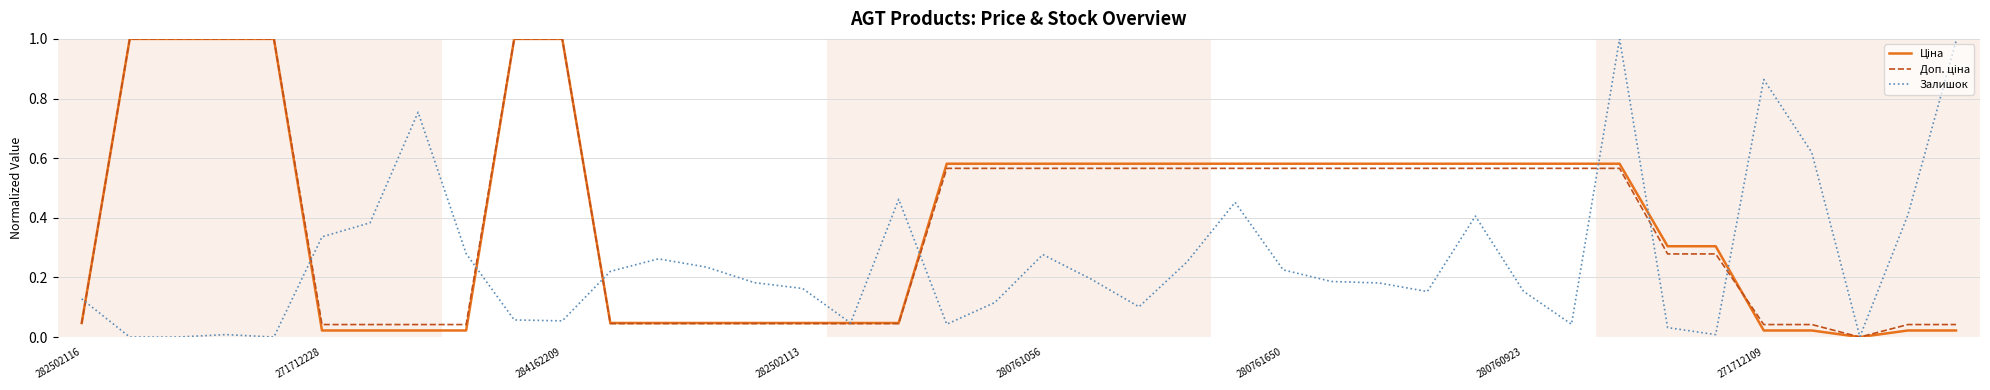

What is the maximum value for Залишок?

1.0